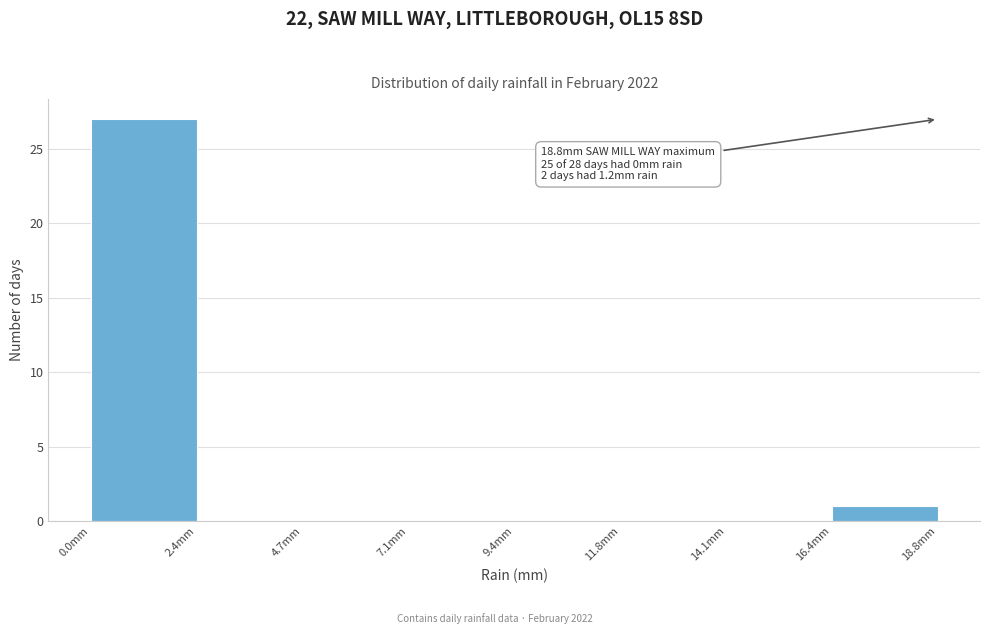

Which range on the x-axis has the tallest bar?

0.00 to 2.35